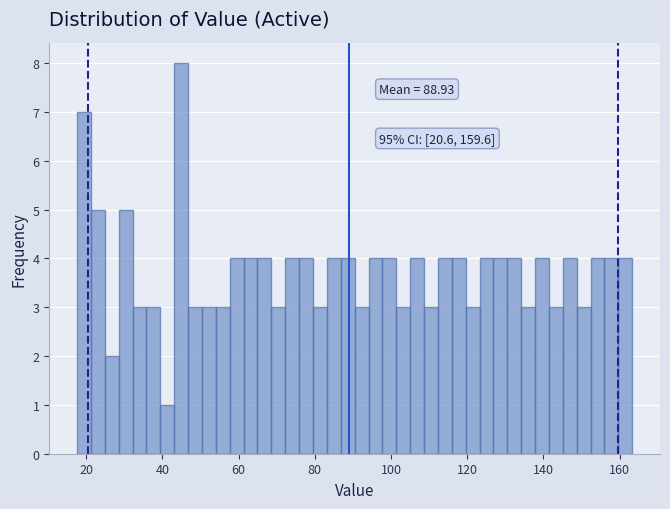

Around what value on the x-axis is the tallest bar? Give the approximate position of its centre, as read against the axis.

44